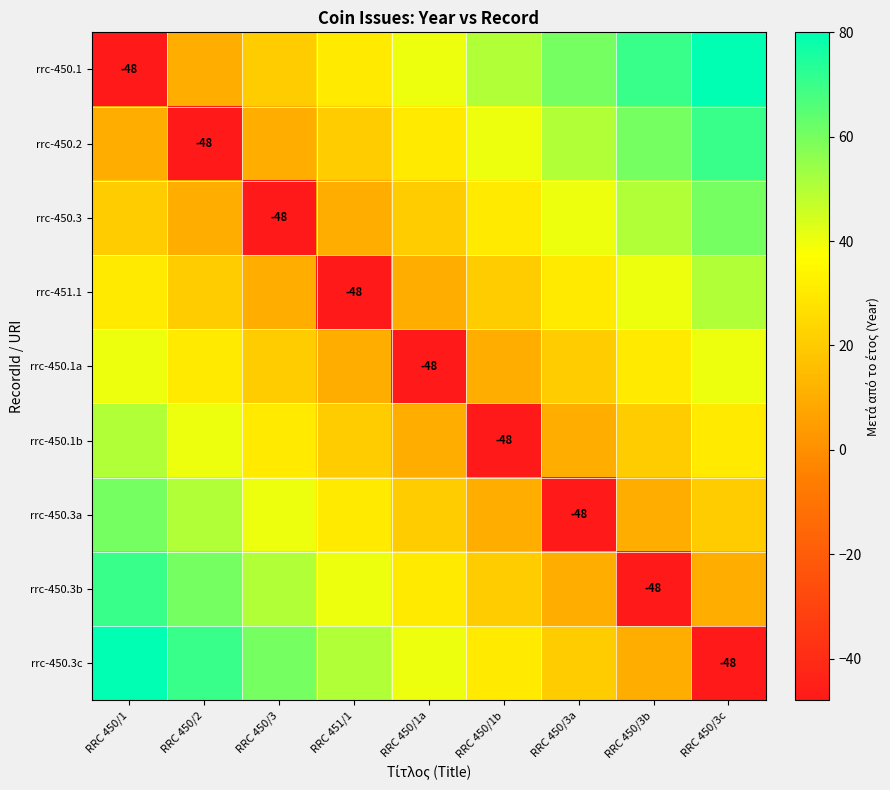

Between RRC 451/1 and RRC 450/3a, which series saw the biggest shift?

rrc-451.1